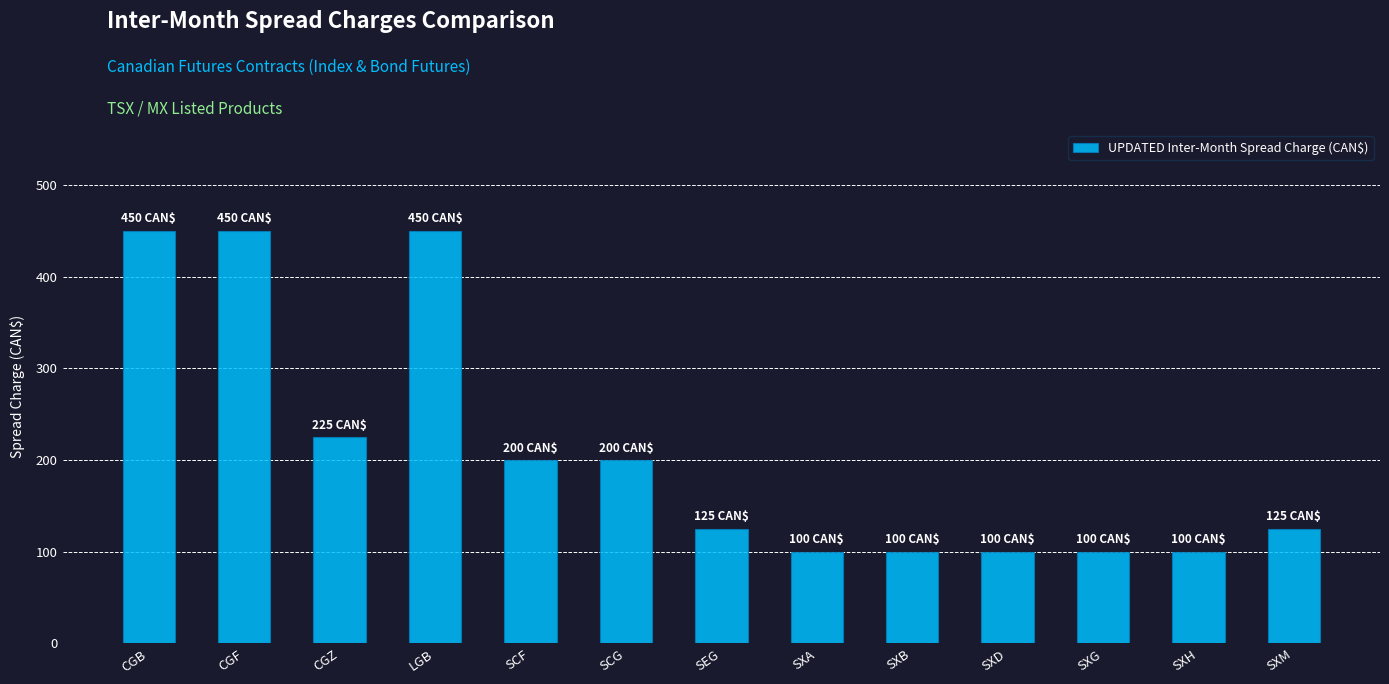

How many values are below 125?

5